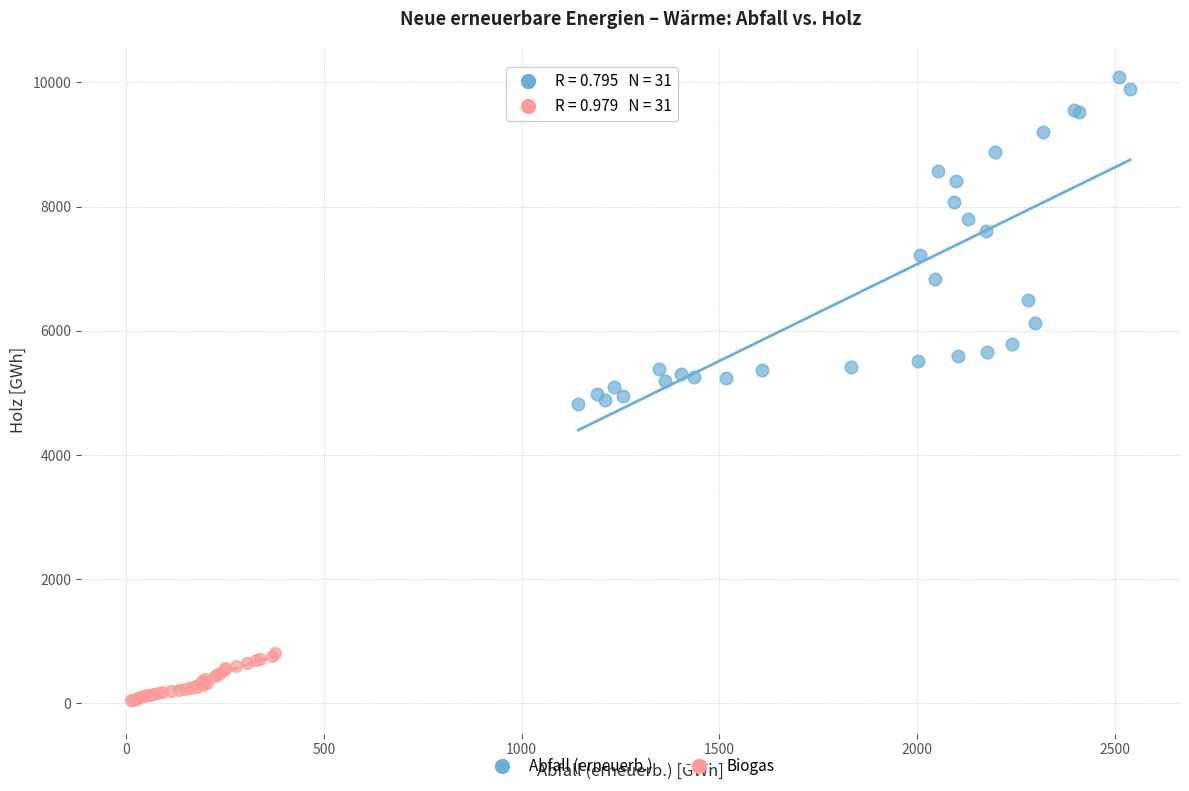

Which series contains the highest Y value?

Abfall (erneuerb.)